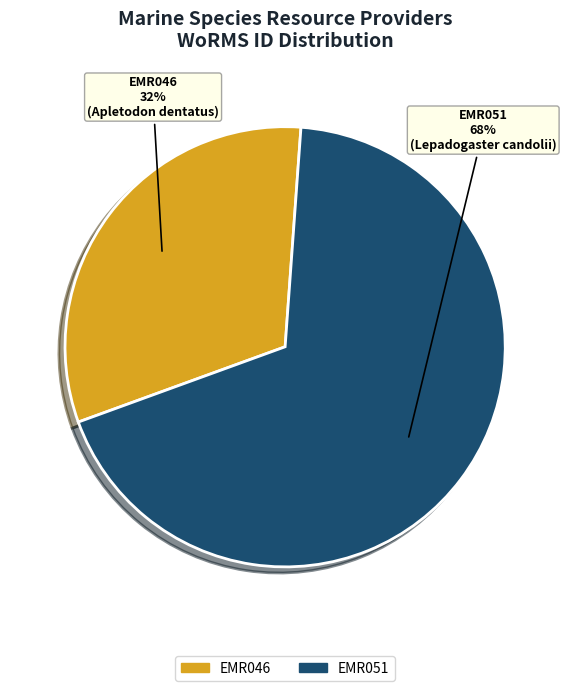

Does EMR046 account for over 50% of the chart?

No